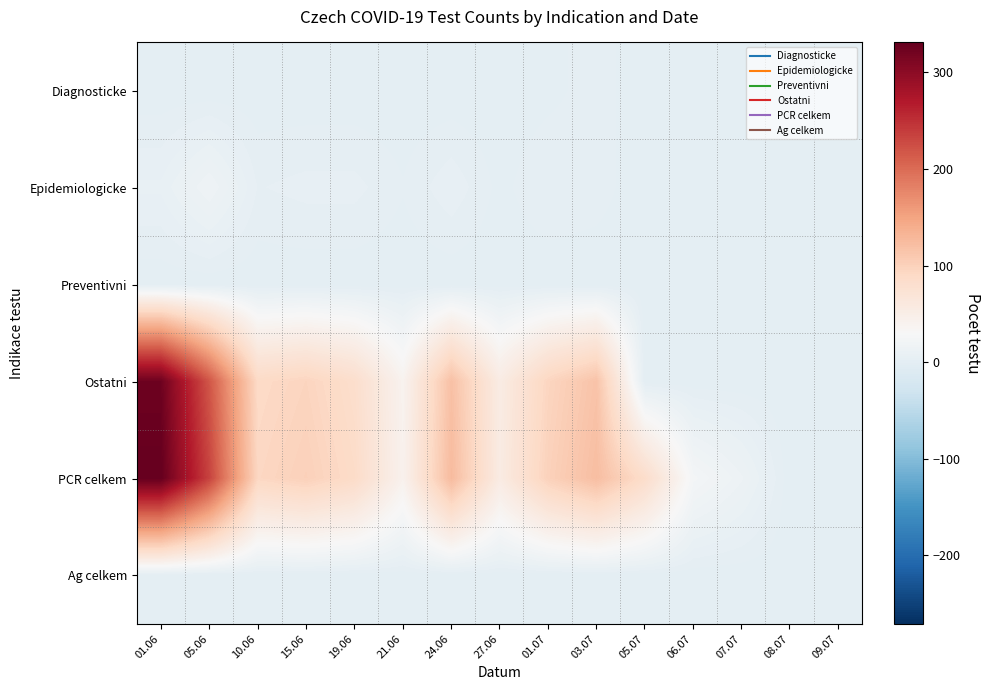

At which category is the sum across all series the highest?

01.06